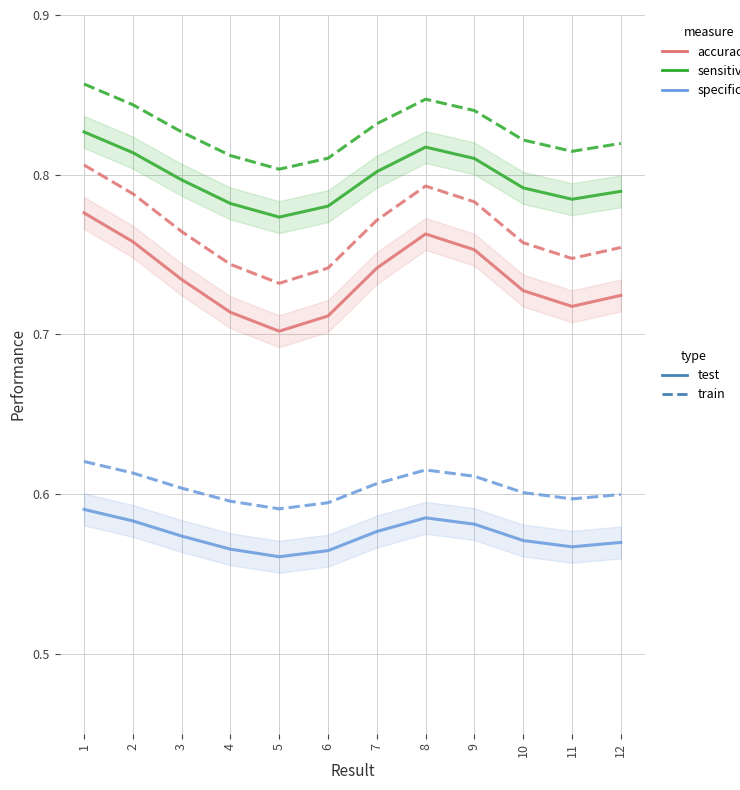

True or false: sensitivity_test and sensitivity_train cross at least once.

False